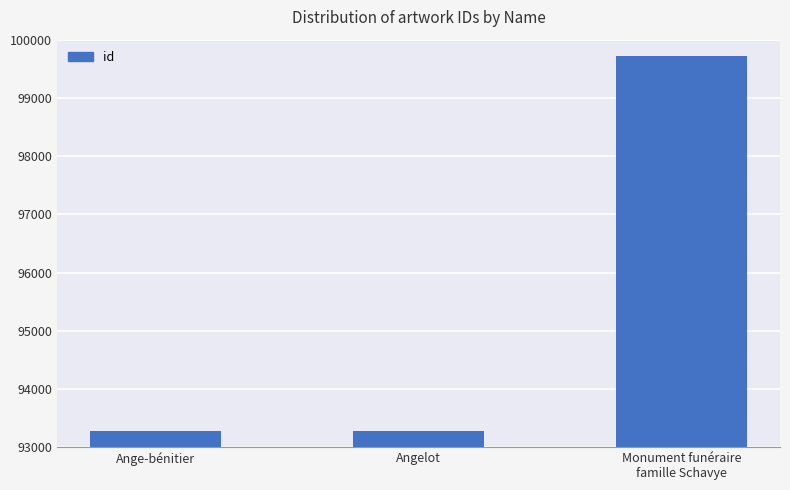

At which label is the value closest to 96495?

Angelot